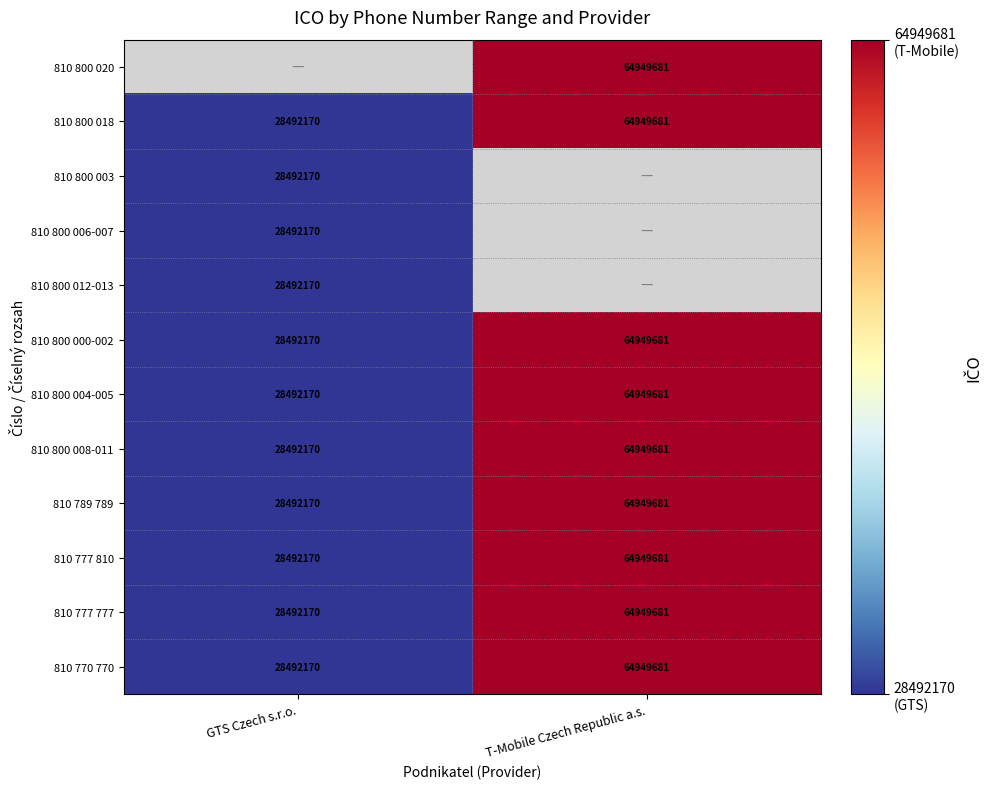

Is it true that 810 800 000-002 equals 7412468 at GTS Czech s.r.o.?

False